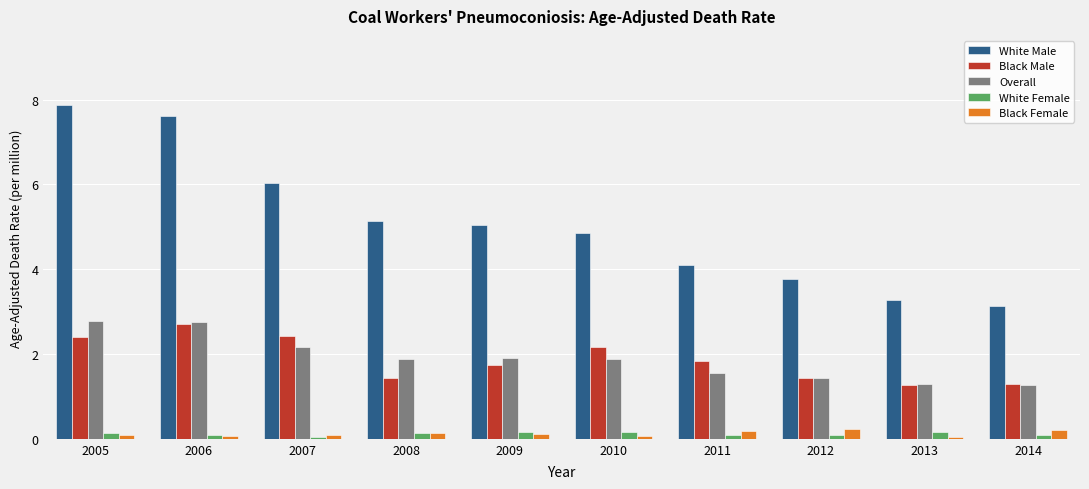

True or false: White Male has a value of 2.4 at 2010.

False